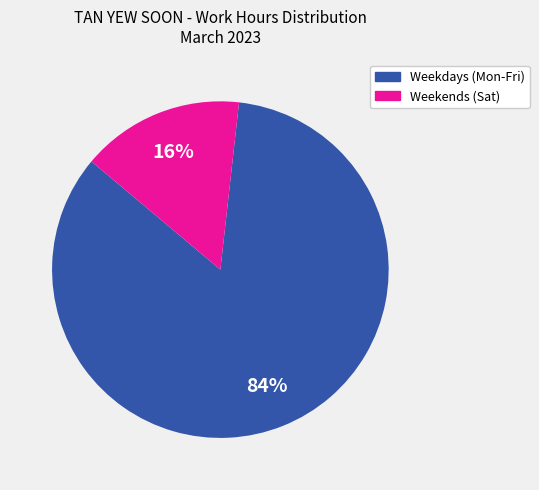

To the nearest percent, what is the average slice percentage?

50%